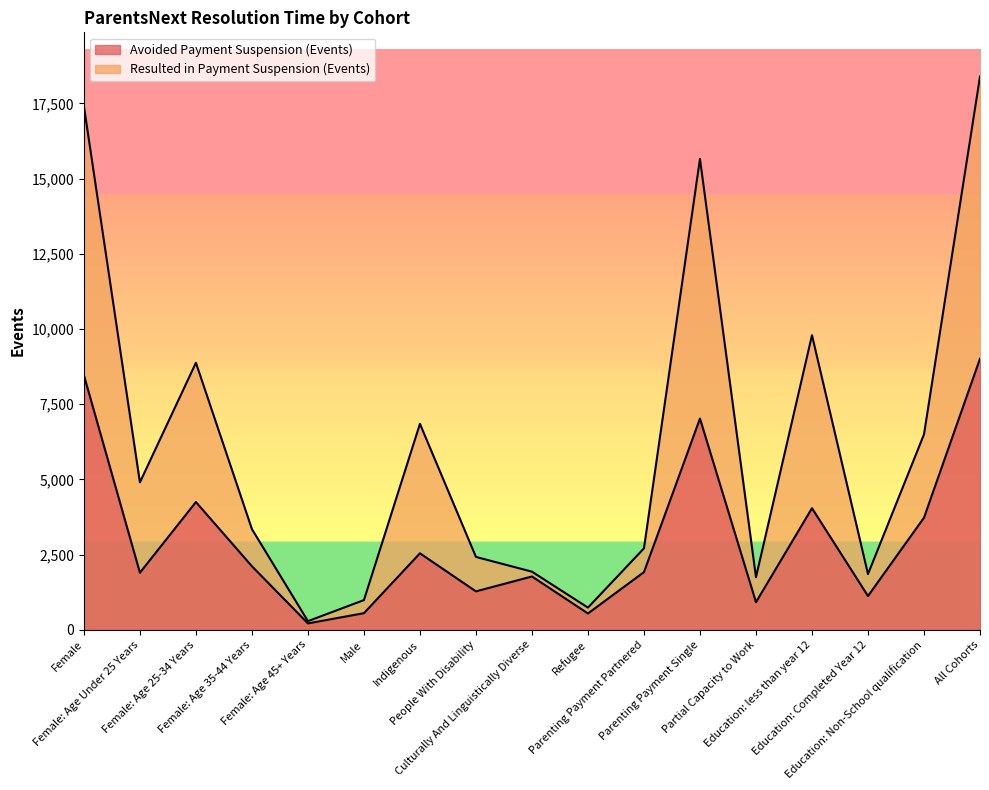

At which category does Avoided Payment Suspension (Events) reach its first local peak?

Female: Age 25-34 Years